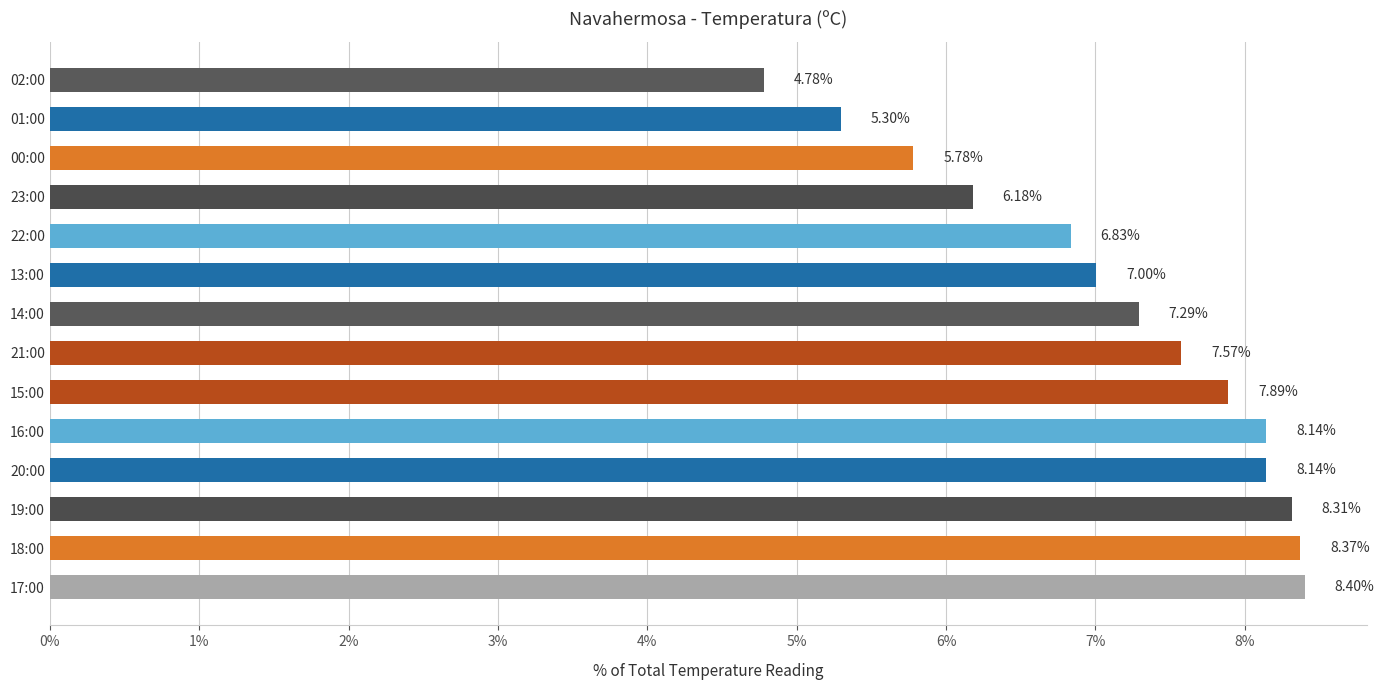

Which label corresponds to the smallest value in the chart?

02:00